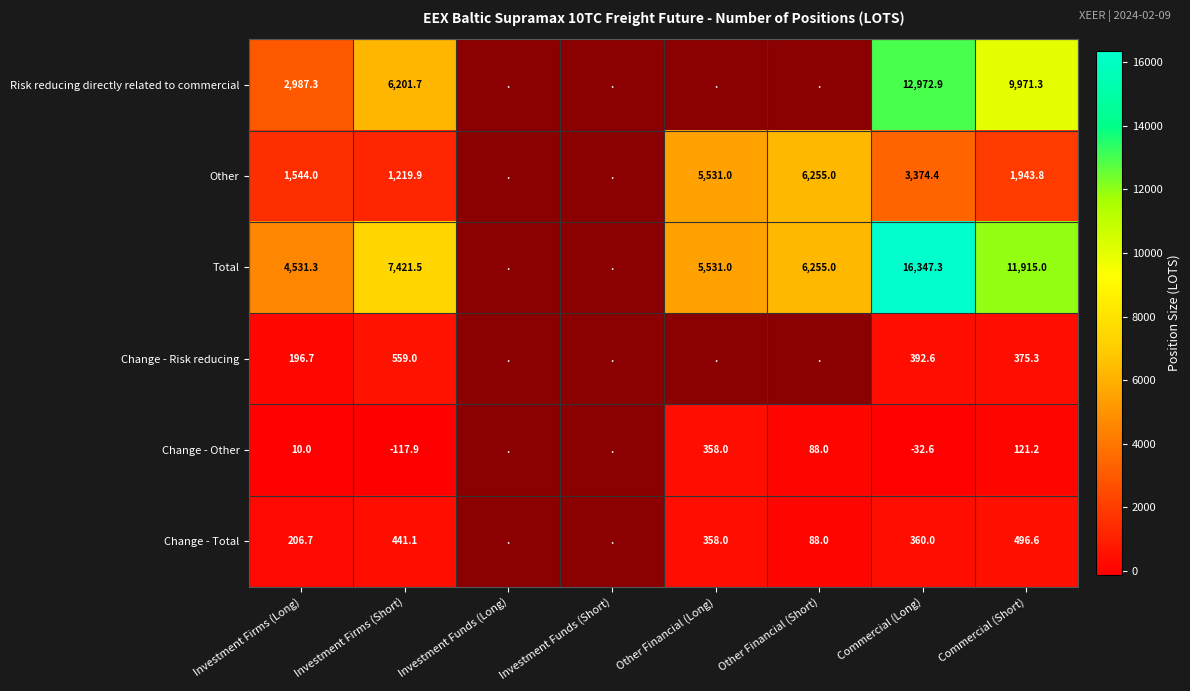

What is the greatest value displayed?

16347.3